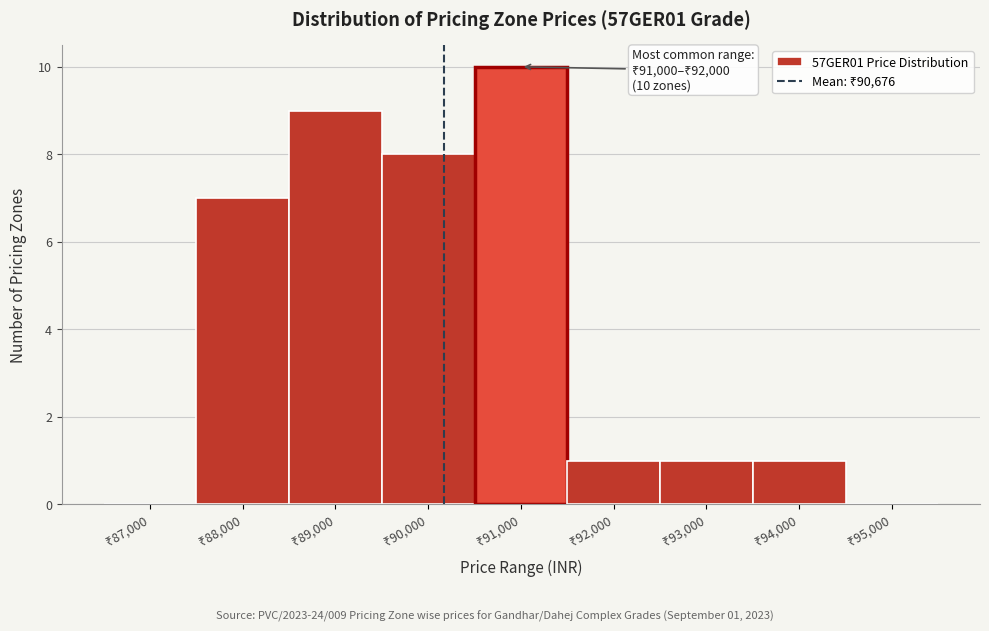

What is the maximum value shown in the chart?

10